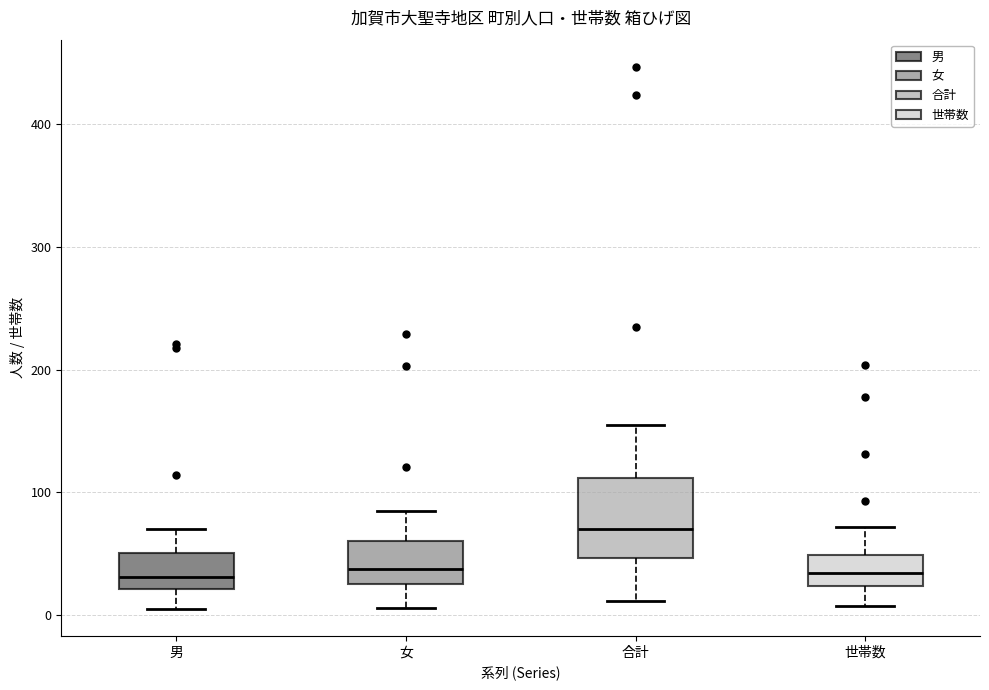

Comparing the boxes themselves (not the whiskers), which one is the tallest?

合計